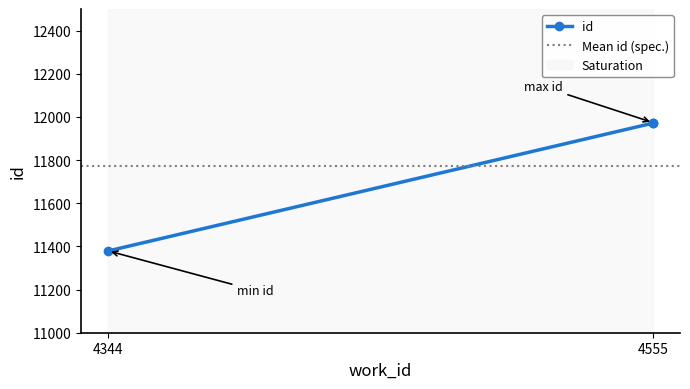

True or false: the data shows 17751 at 4344.

False